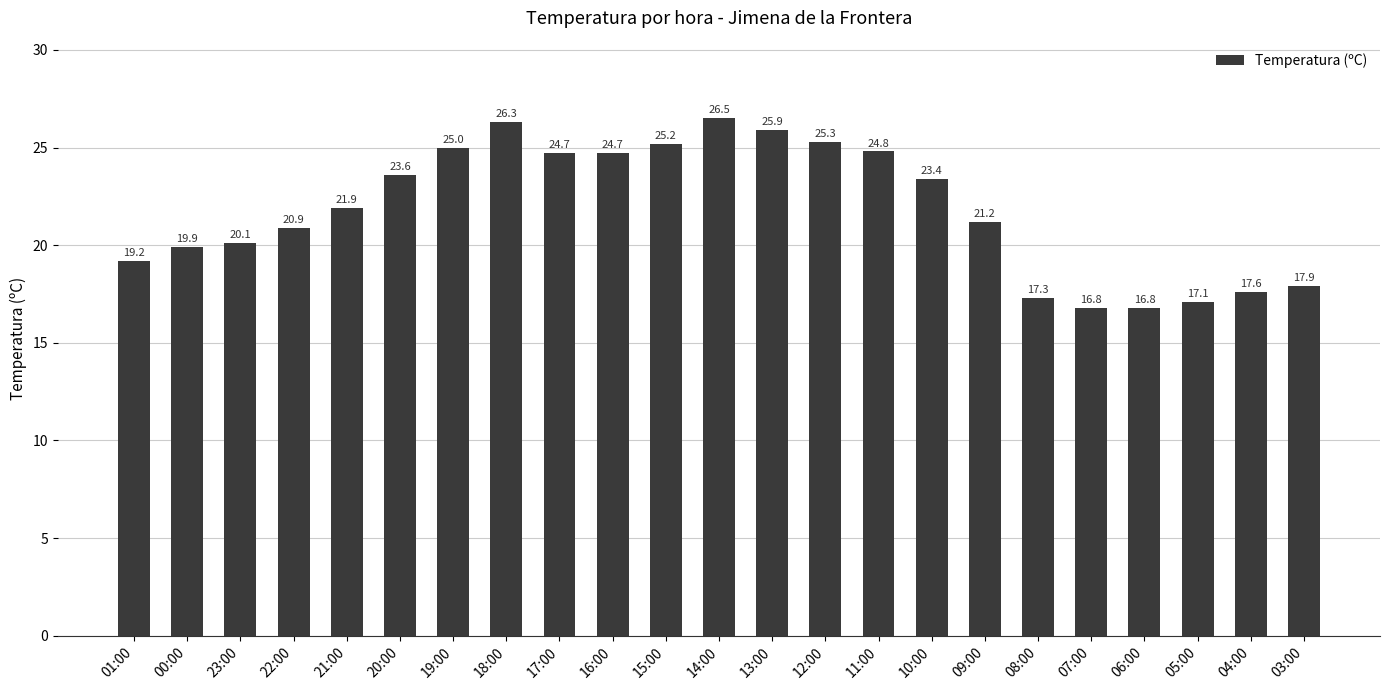

What is the minimum value shown in the chart?

16.8